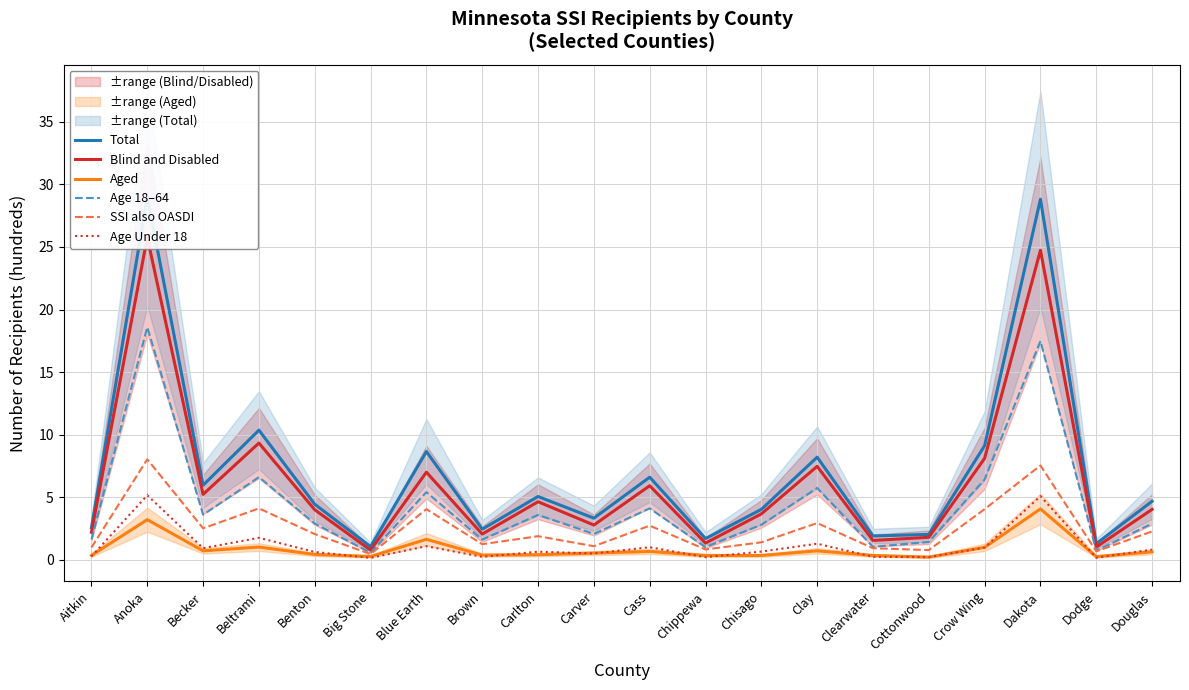

What is the difference between the maximum and second lowest values in the Aged series?

3.8